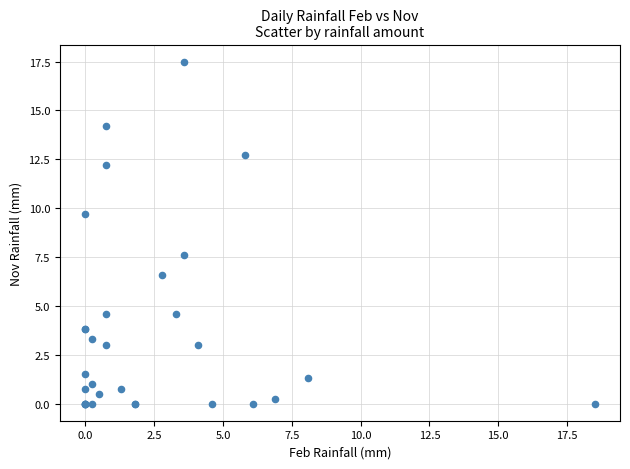

What Y value in the scatter plot is closest to 8?

7.6